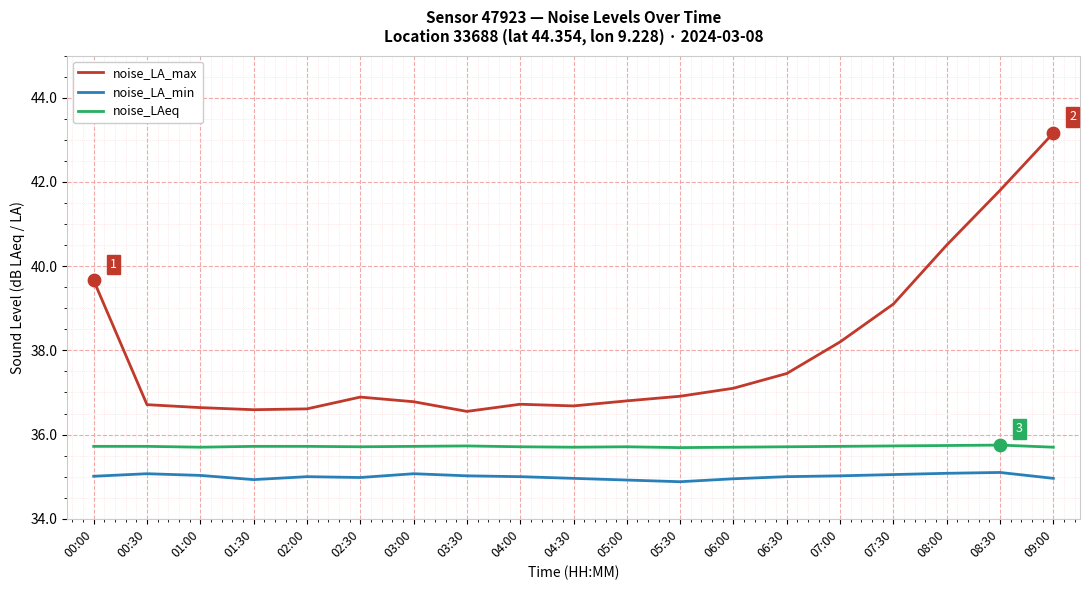

Which series has the widest spread of values?

noise_LA_max